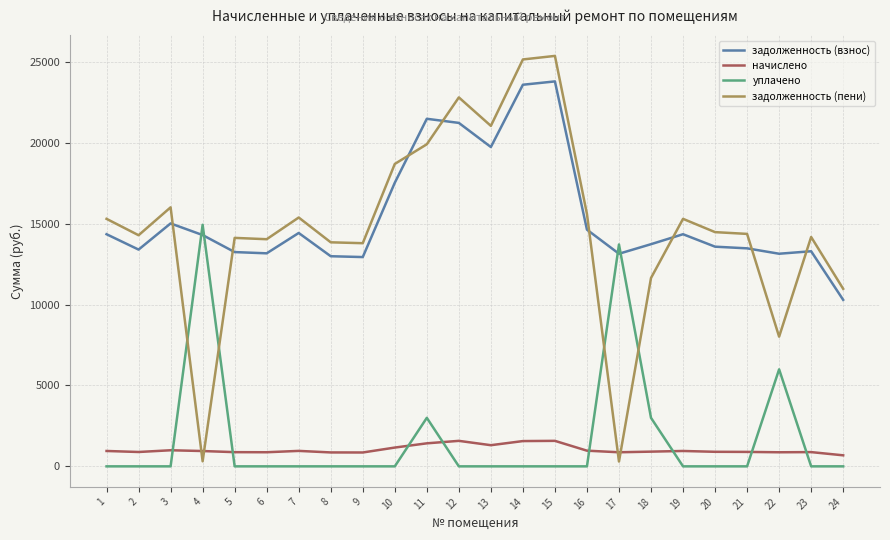

The value of уплачено at 16 is -8079.6. True or false?

False